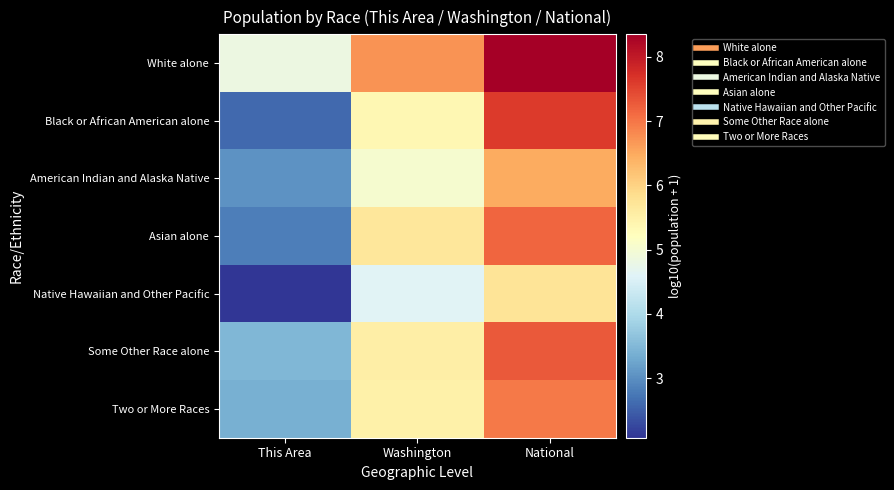

What is the spread (max minus min) of values at This Area?

2.8